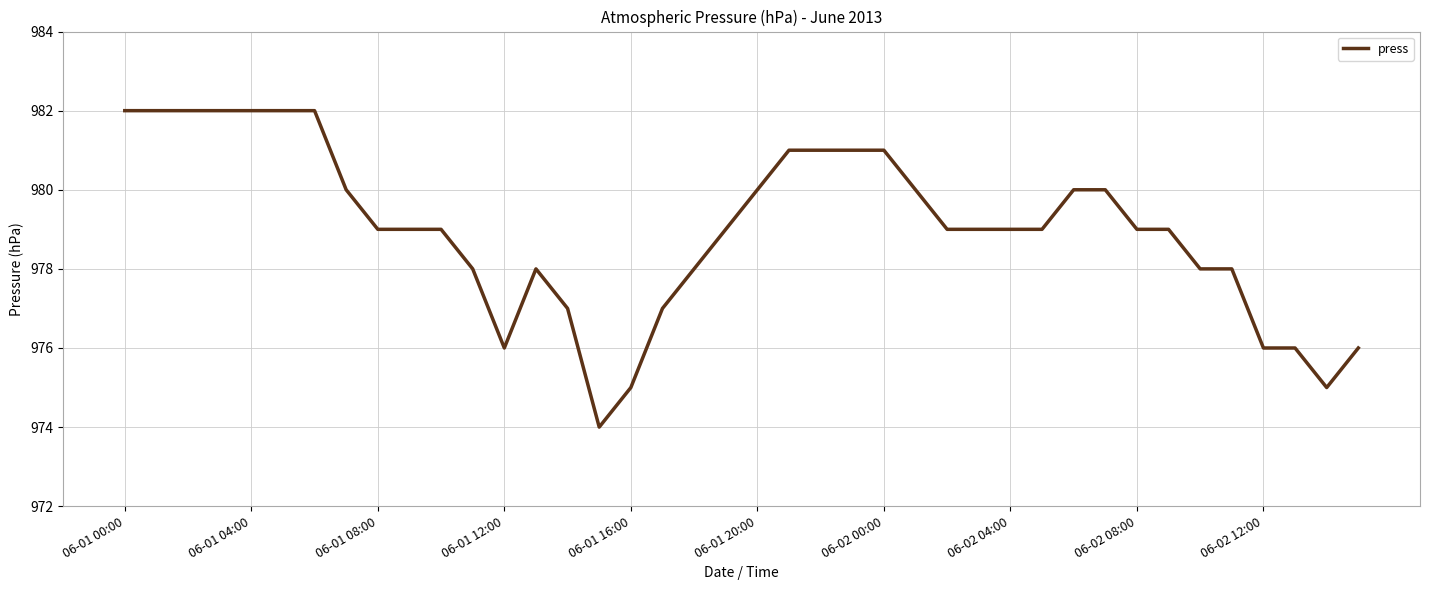

What is the difference between the maximum and minimum values?

8